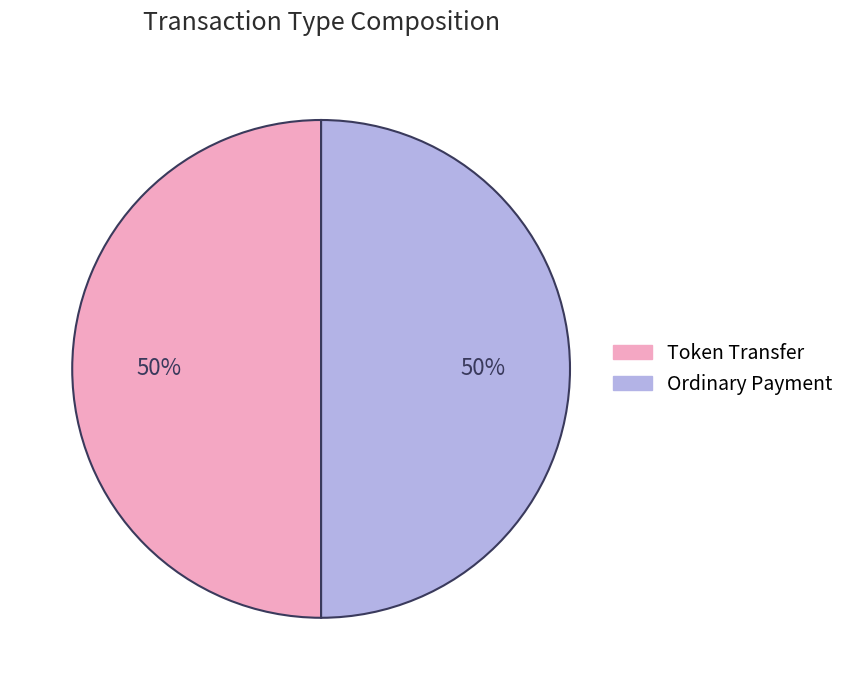

Is it true that Ordinary Payment is 50% of the pie?

True